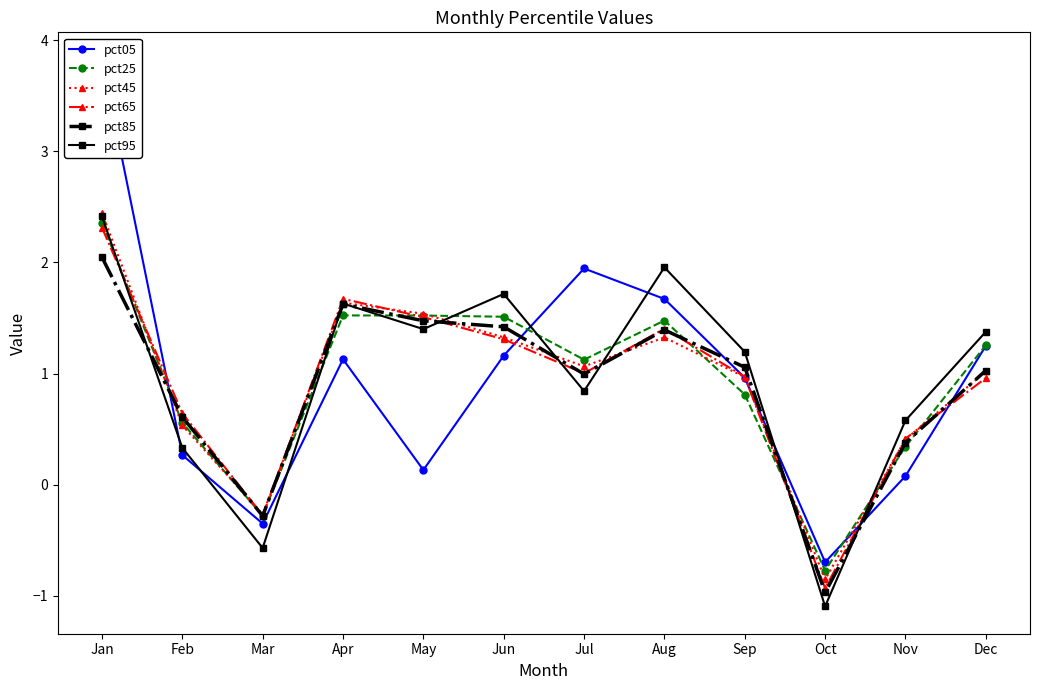

Rank the series at May from highest to lowest value.

pct45, pct25, pct65, pct85, pct95, pct05